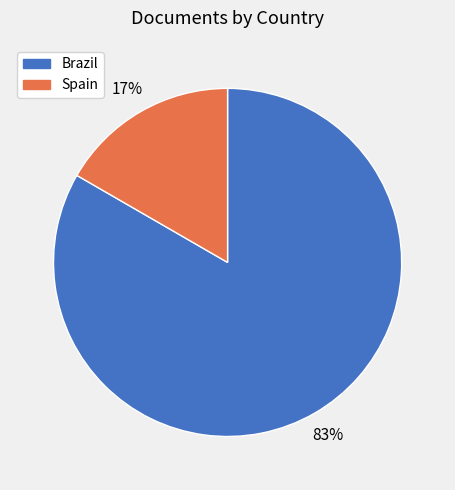

Which category has the biggest portion of the pie?

Brazil